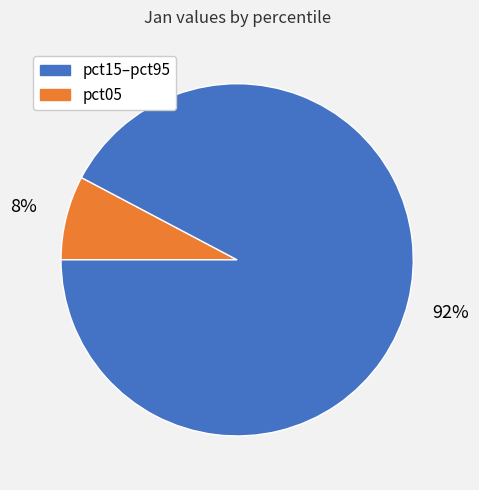

To the nearest percent, what is the average slice percentage?

50%